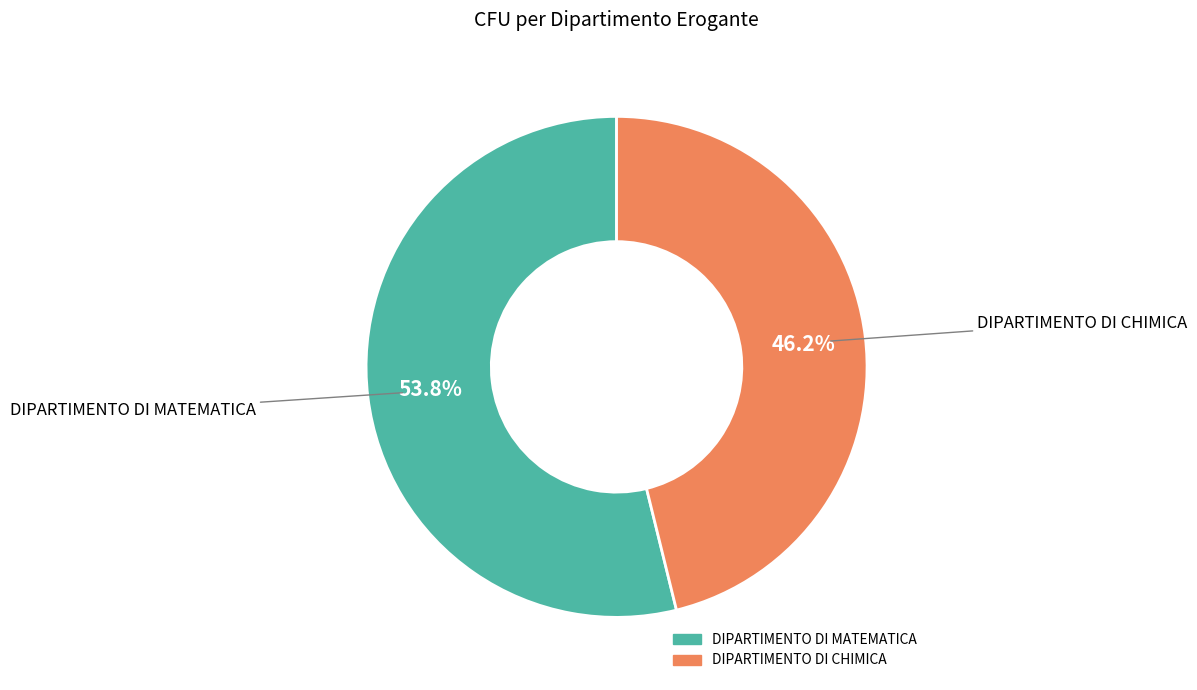

What is the smallest slice in the pie chart?

DIPARTIMENTO DI CHIMICA